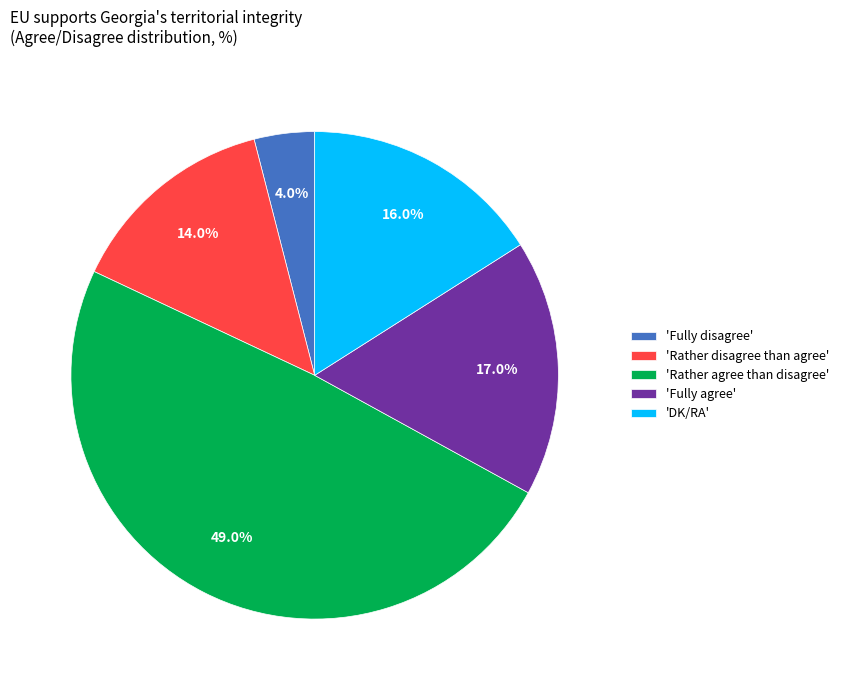

Do 'Rather agree than disagree' and 'Rather disagree than agree' together represent more than half of the pie?

Yes